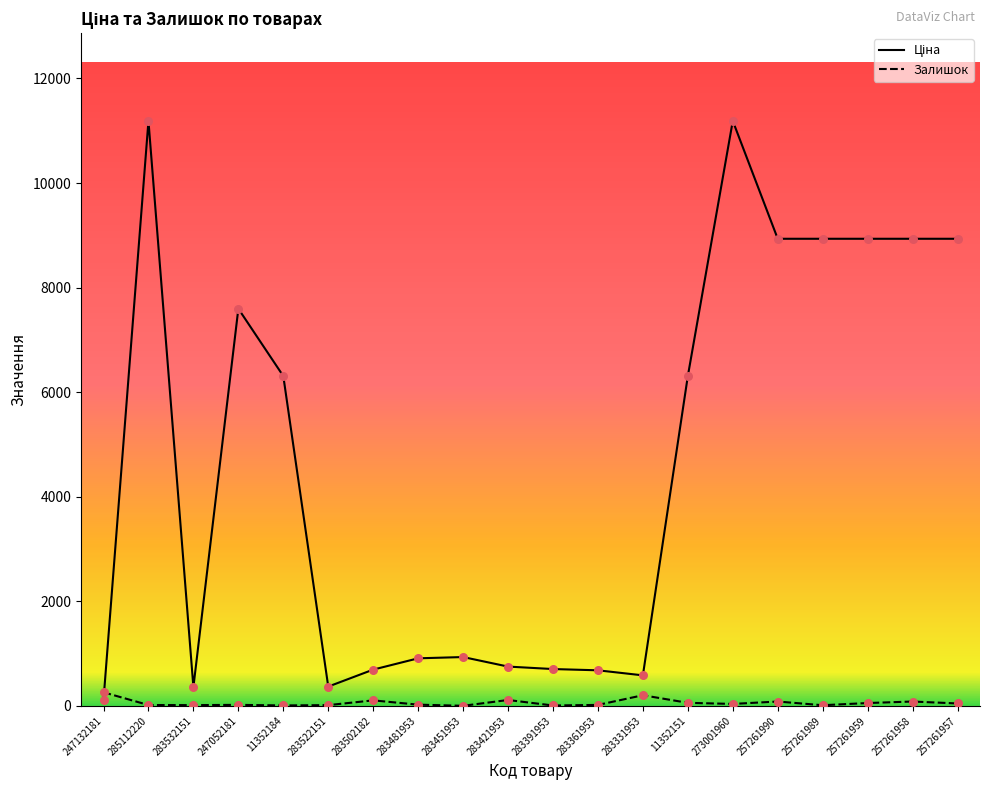

What is the difference between the maximum and minimum values in the Залишок series?

258.0